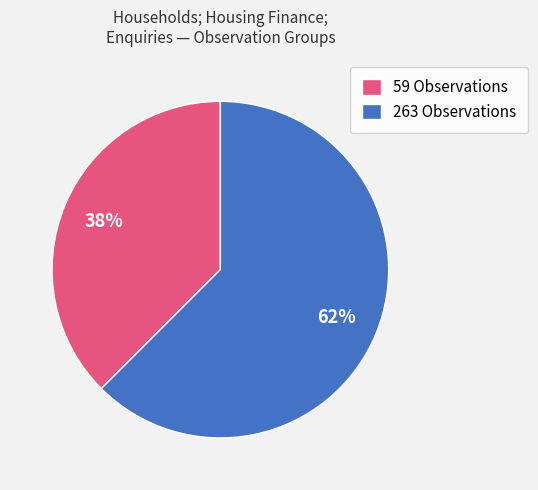

To the nearest percent, what is the average slice percentage?

50%